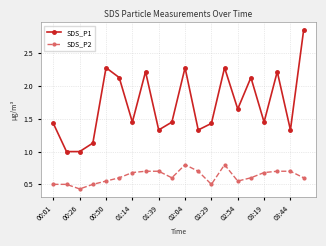

Which series has the largest total across all categories?

SDS_P1